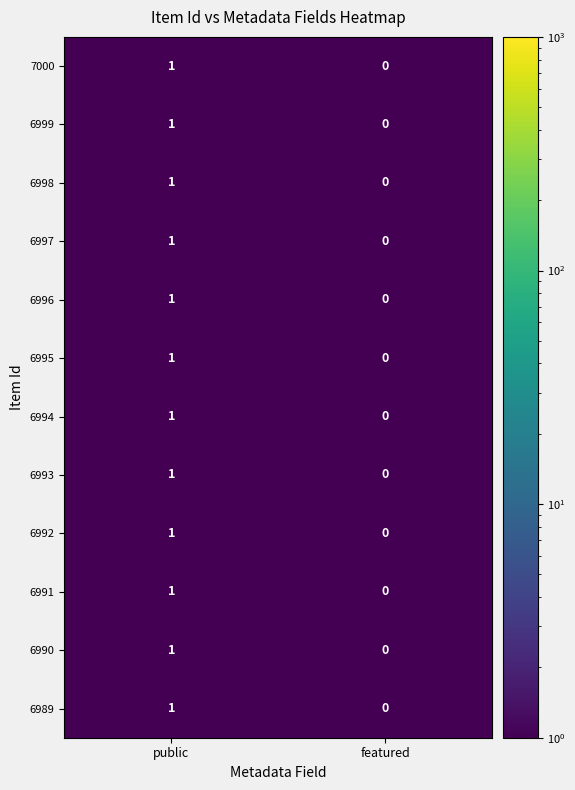

Reading left to right, what are all the values shown in this chart?

7000: 1	0
6999: 1	0
6998: 1	0
6997: 1	0
6996: 1	0
6995: 1	0
6994: 1	0
6993: 1	0
6992: 1	0
6991: 1	0
6990: 1	0
6989: 1	0